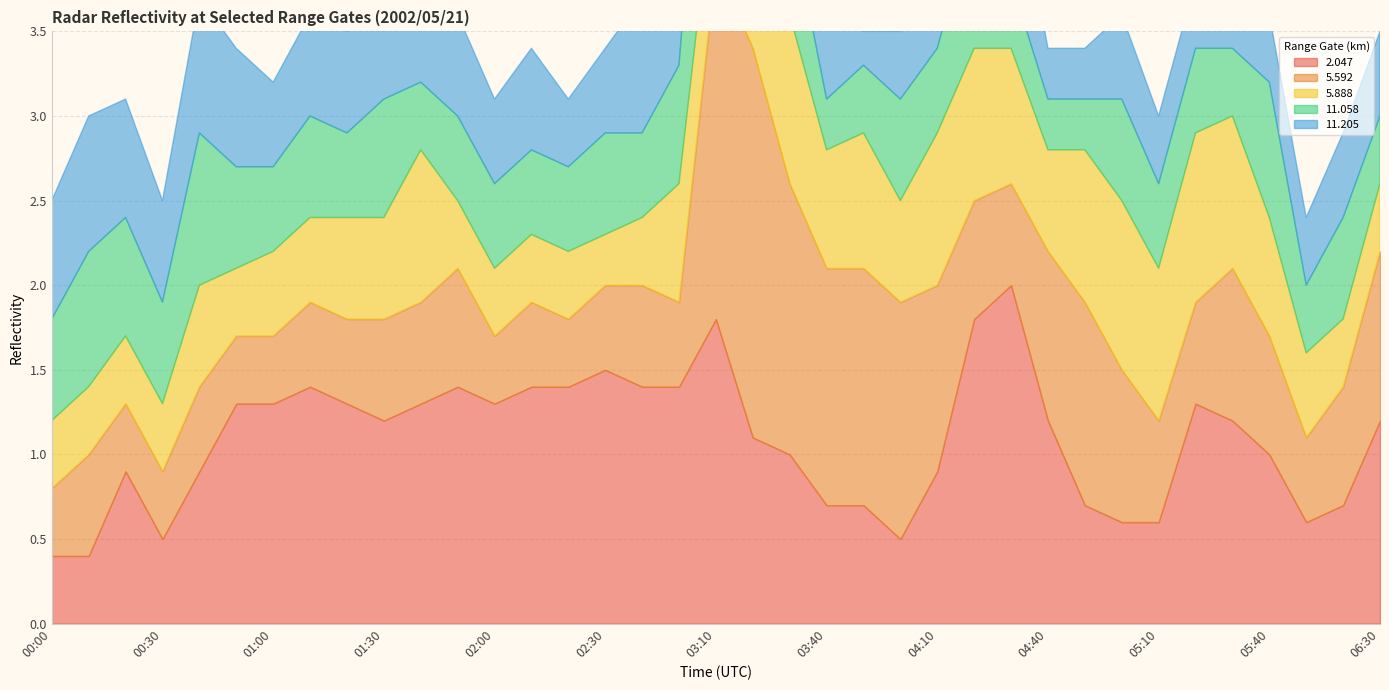

What is the difference between the 2.047 values at 00:10 and 03:10?

1.4